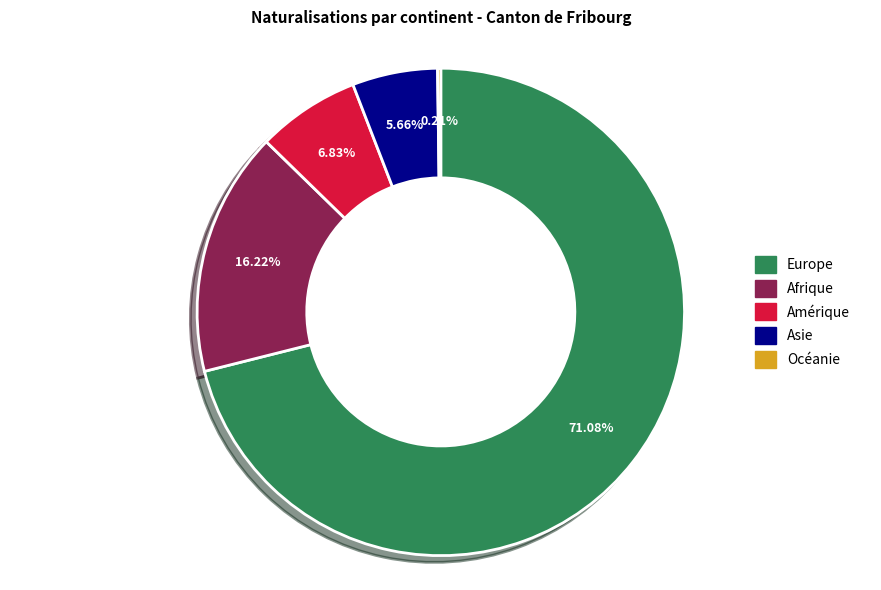

What is the largest slice in the pie chart?

Europe